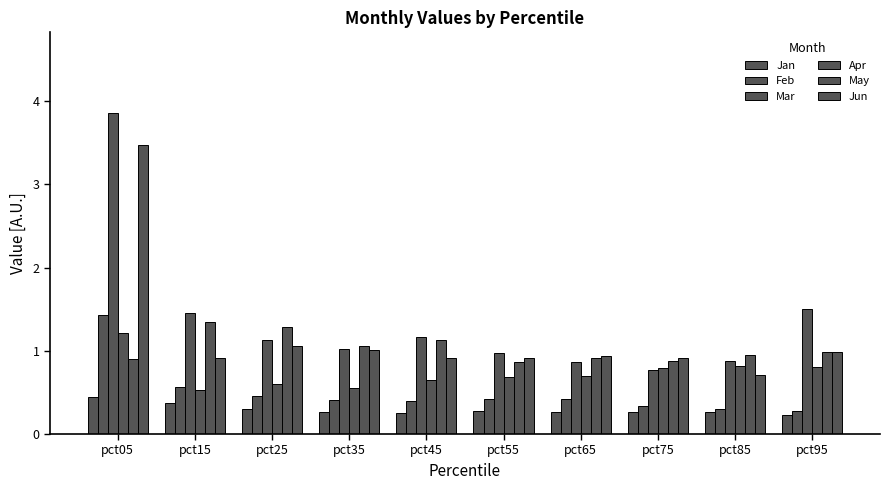

At how many categories does at least one series exceed 2?

1